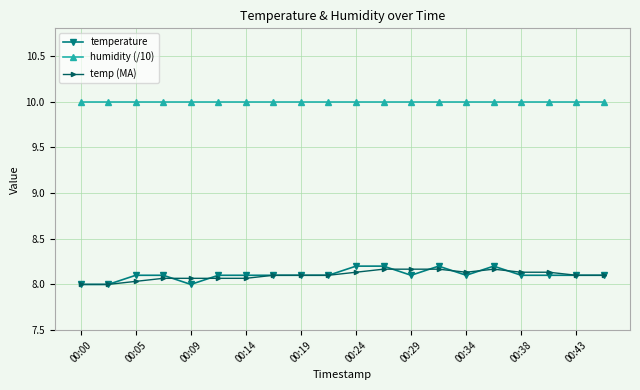

What is the greatest value displayed?

10.0